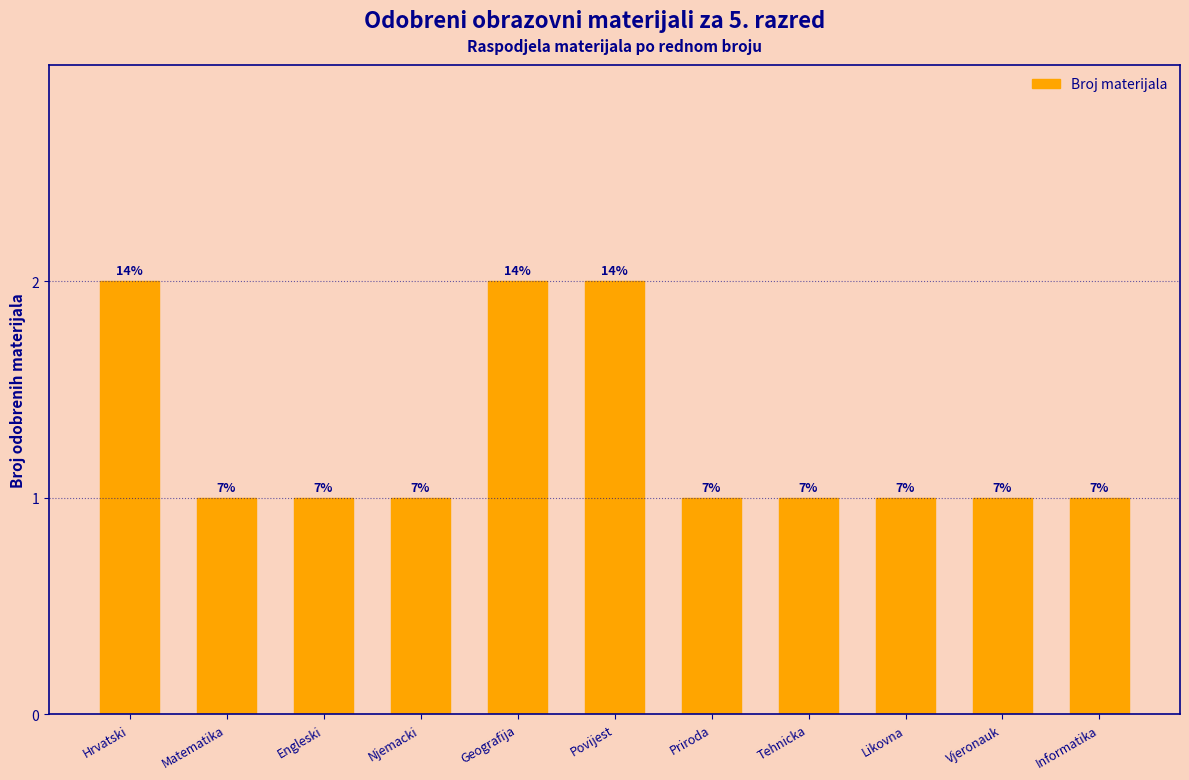

Are the bars horizontal?

No